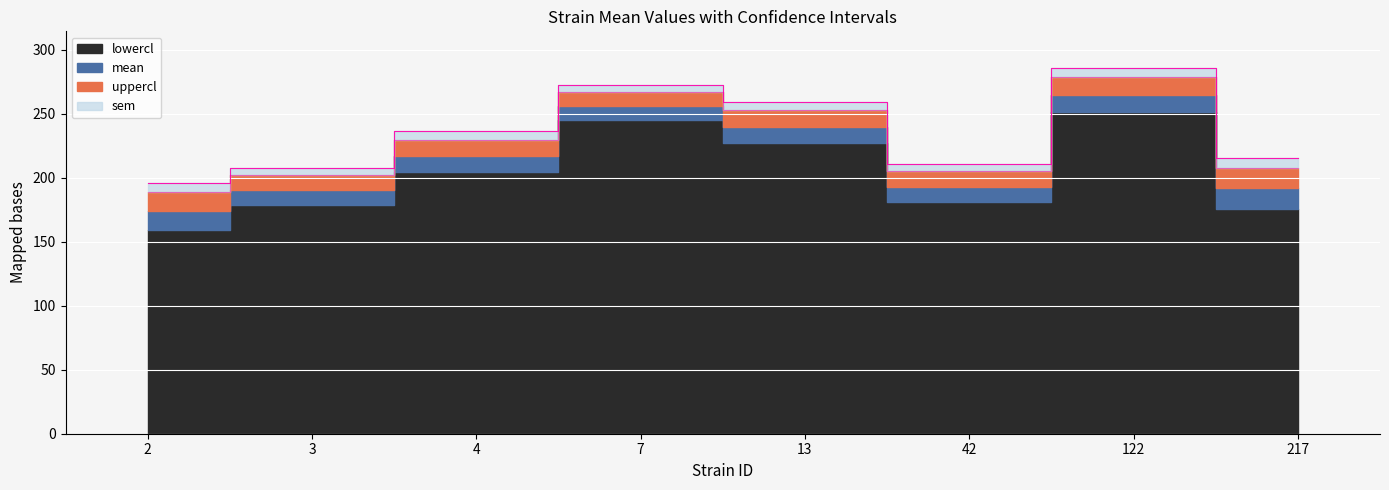

What is the maximum value for uppercl?

285.7